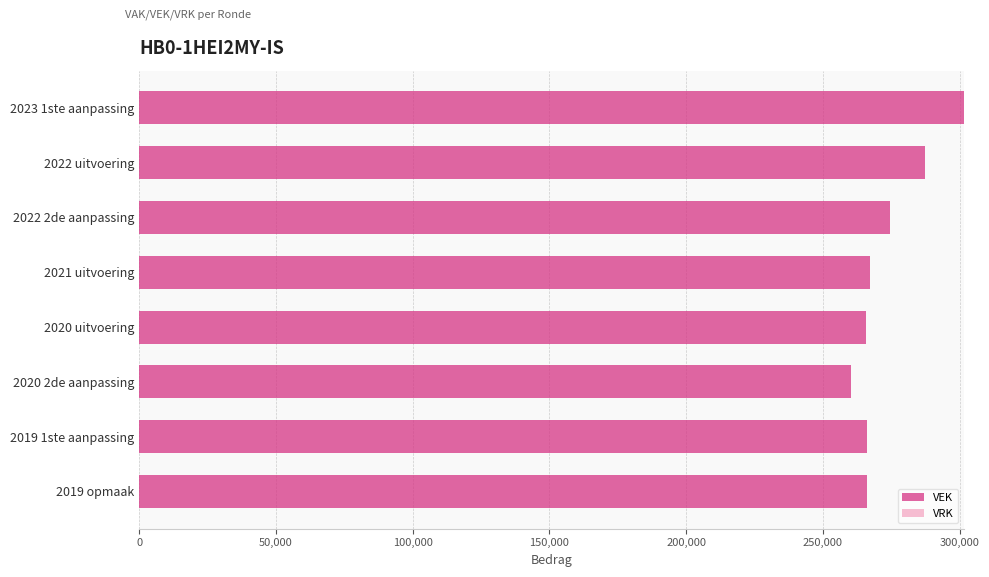

What is the label of the 2nd bar from the top?

2022 uitvoering